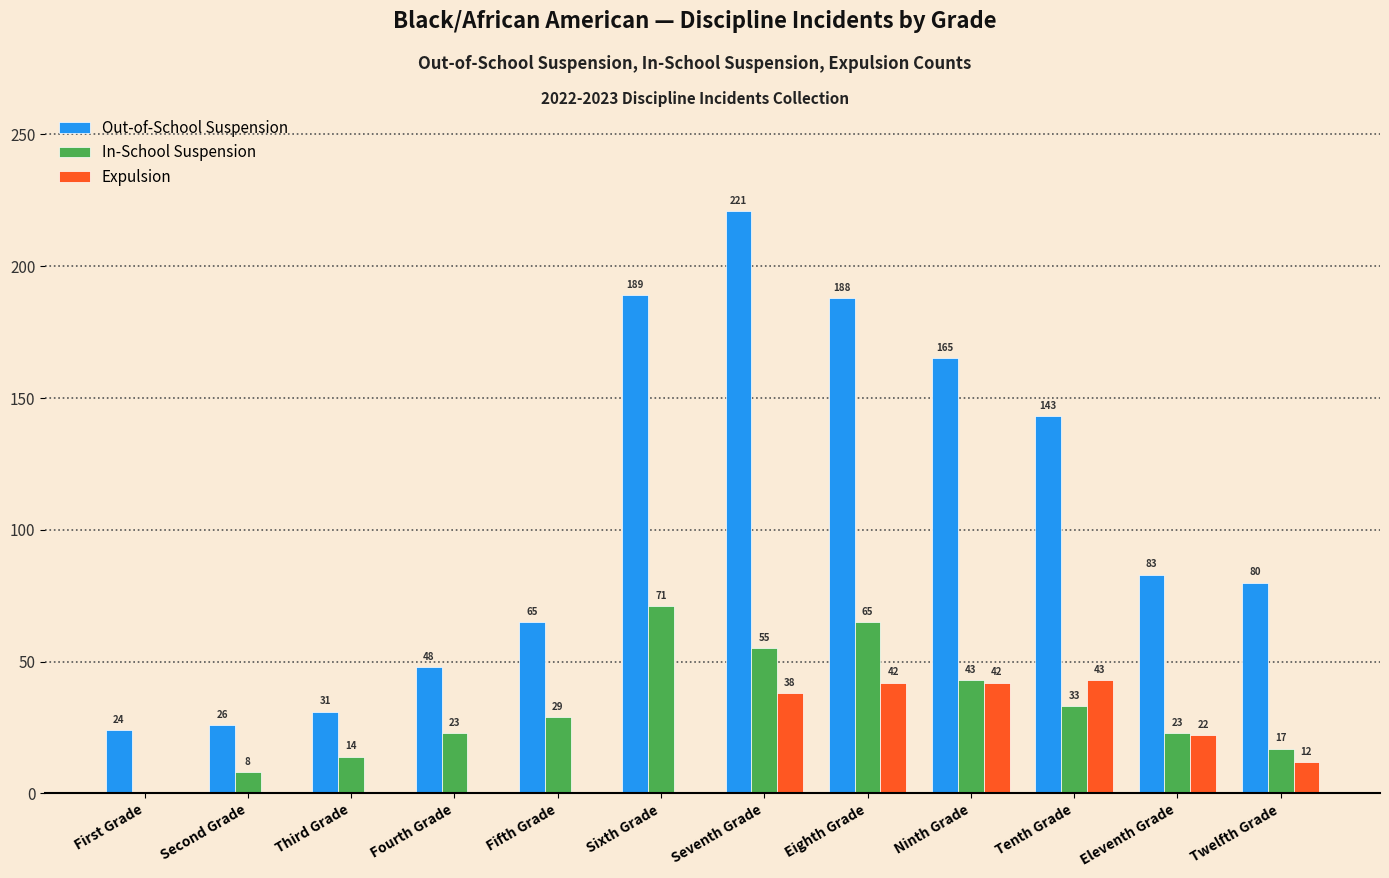

Reading left to right, transcribe all the data shown in this chart.

Out-of-School Suspension: First Grade=24	Second Grade=26	Third Grade=31	Fourth Grade=48	Fifth Grade=65	Sixth Grade=189	Seventh Grade=221	Eighth Grade=188	Ninth Grade=165	Tenth Grade=143	Eleventh Grade=83	Twelfth Grade=80
In-School Suspension: First Grade=0	Second Grade=8	Third Grade=14	Fourth Grade=23	Fifth Grade=29	Sixth Grade=71	Seventh Grade=55	Eighth Grade=65	Ninth Grade=43	Tenth Grade=33	Eleventh Grade=23	Twelfth Grade=17
Expulsion: First Grade=0	Second Grade=0	Third Grade=0	Fourth Grade=0	Fifth Grade=0	Sixth Grade=0	Seventh Grade=38	Eighth Grade=42	Ninth Grade=42	Tenth Grade=43	Eleventh Grade=22	Twelfth Grade=12